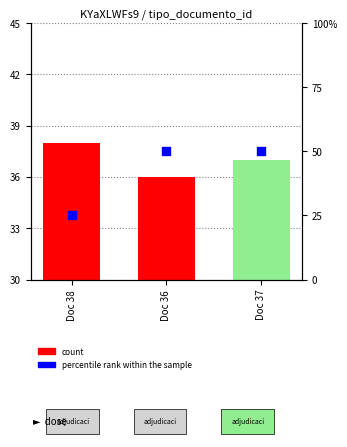

At which category is the sum across all series the highest?

Doc 37